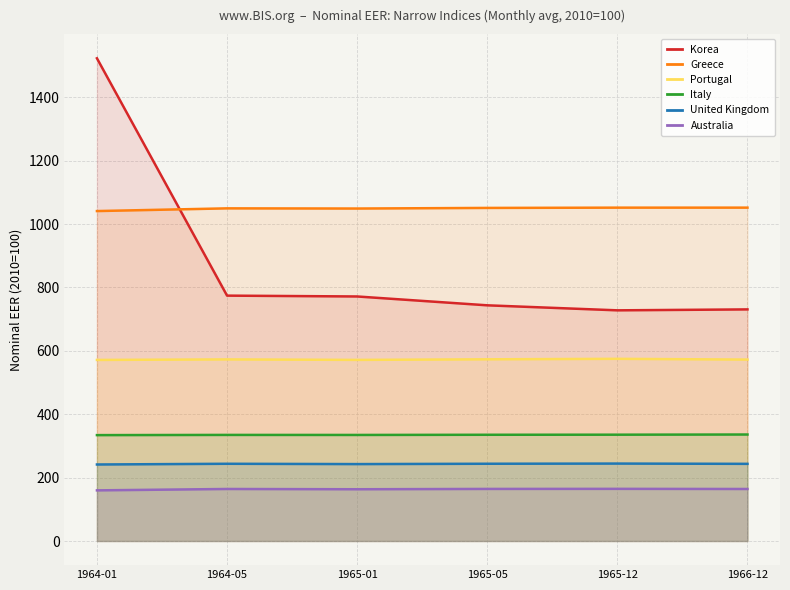

Between 1965-12 and 1965-05, which is larger?

1965-05